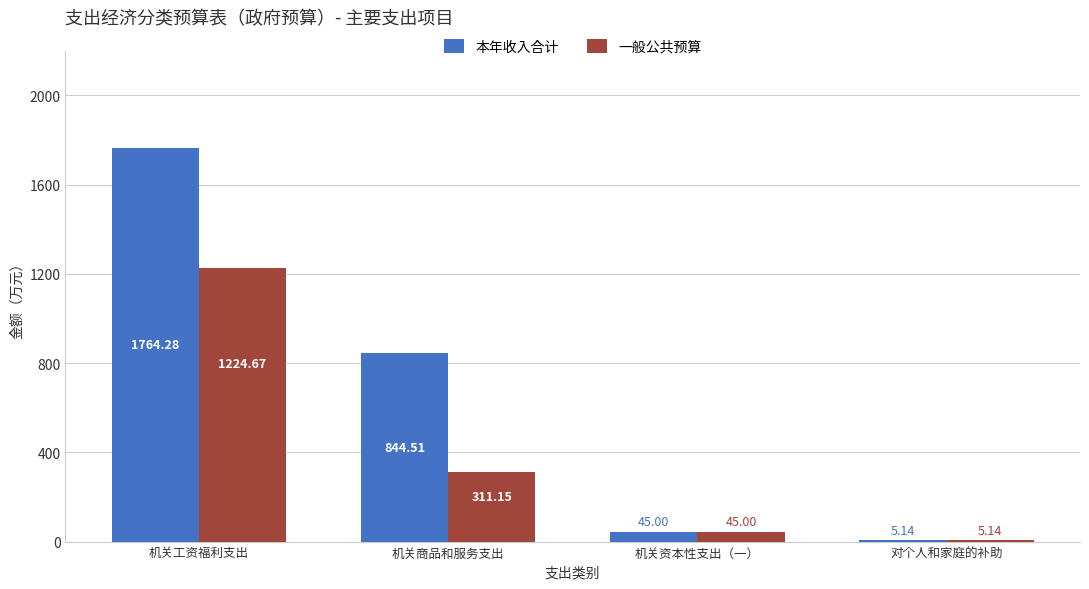

Is the value of 一般公共预算 at 机关工资福利支出 greater than the value of 本年收入合计 at 机关资本性支出（一）?

Yes